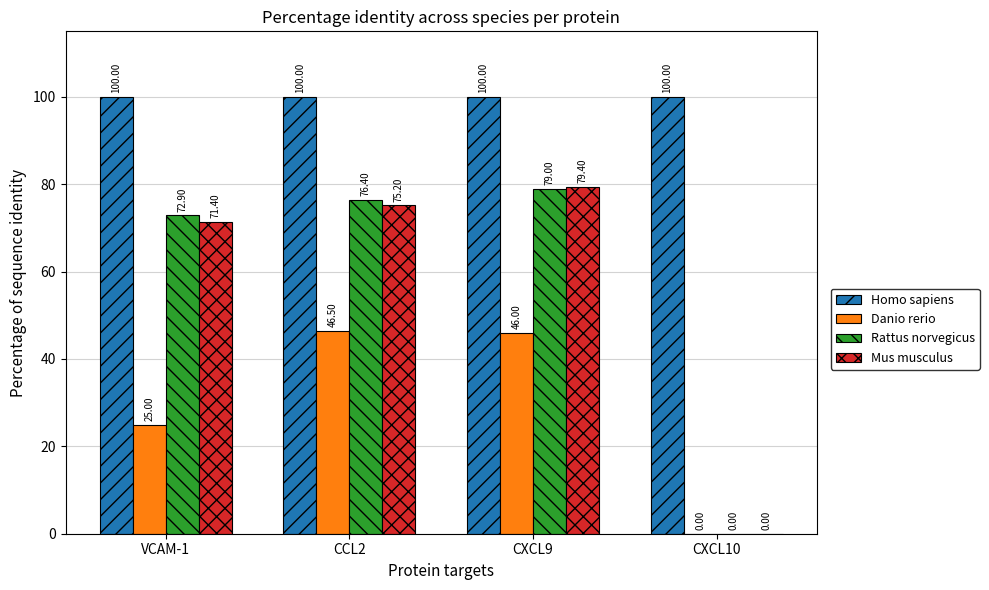

At which category is the sum across all series the highest?

CXCL9